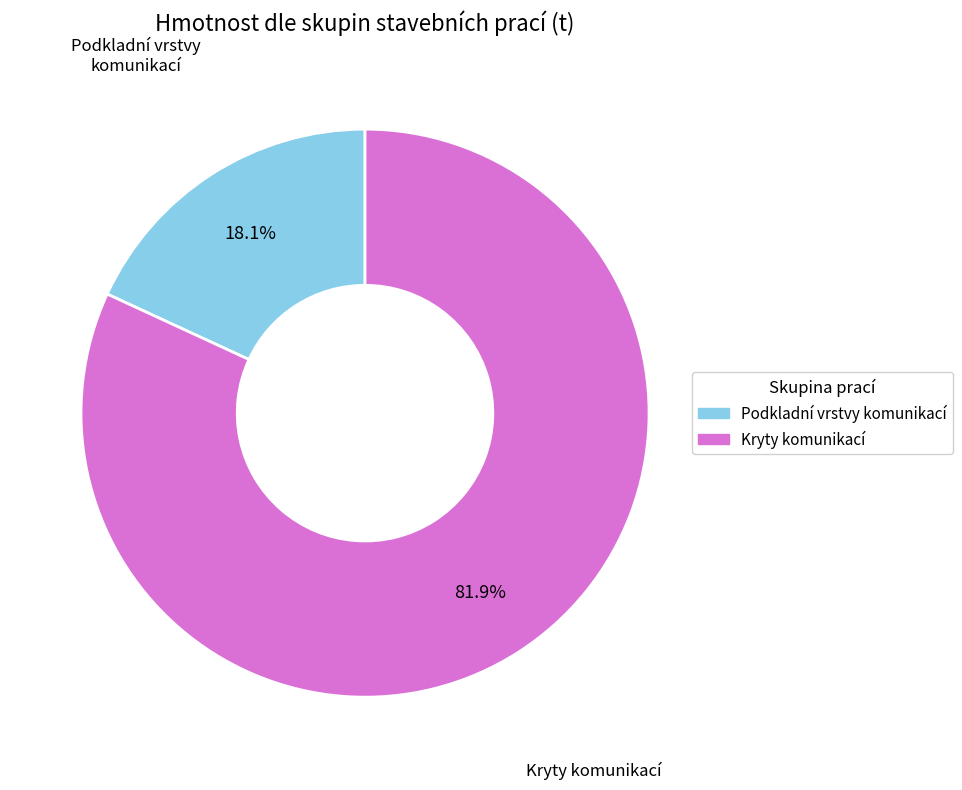

How many slices are in this pie chart?

2